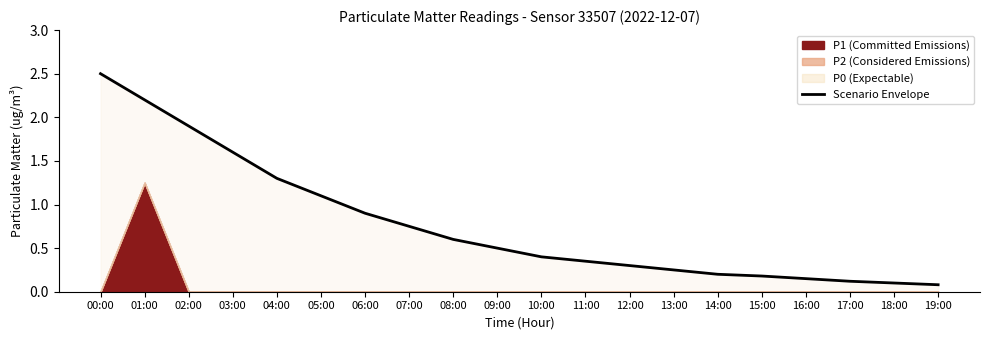

What is the difference between the values at 16:00 and 08:00?

0.4